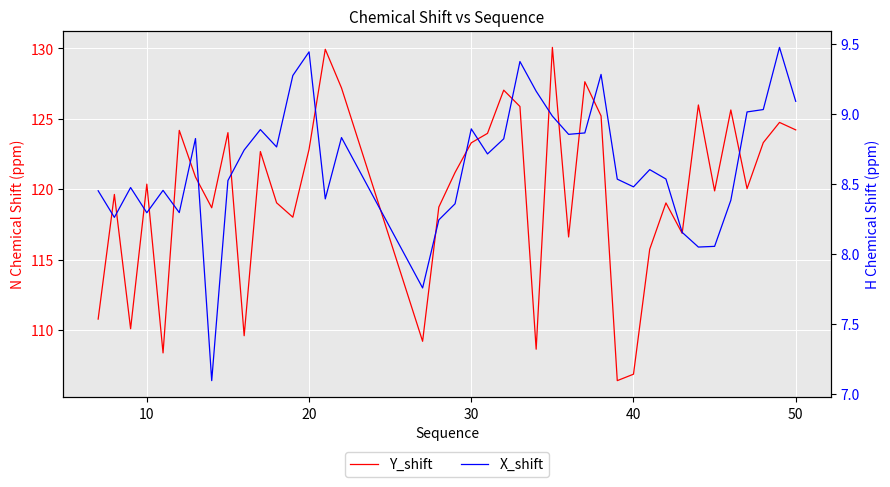

What is the difference between the highest and lowest values at 20?

101.6